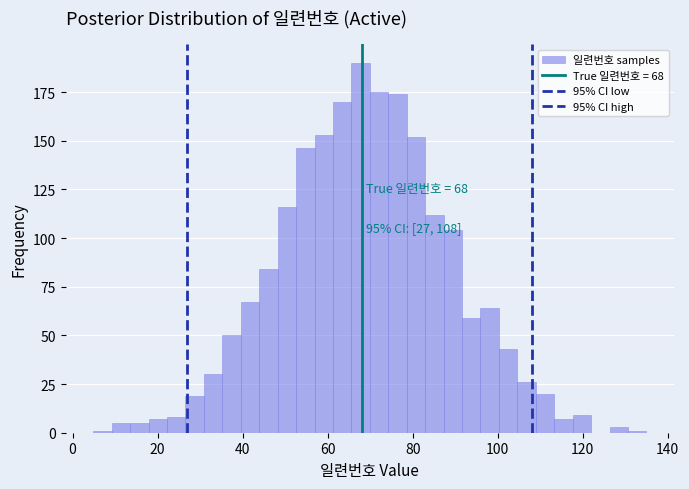

Read against the x-axis, roughly where is the centre of the tallest bar?

68